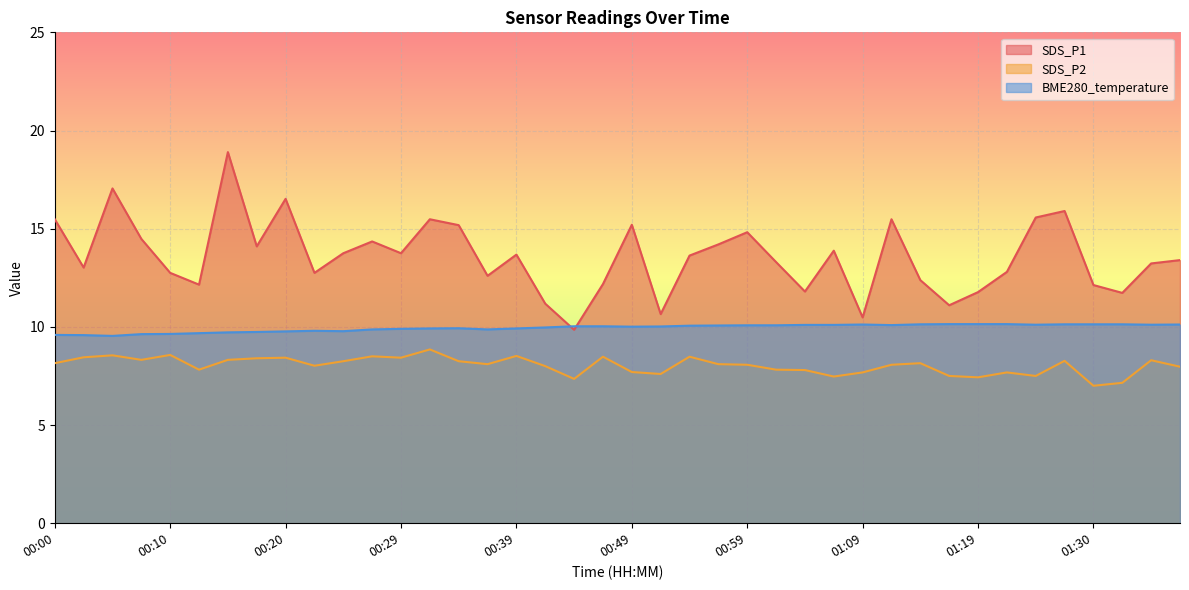

What is the spread (max minus min) of values at 00:27?

5.8